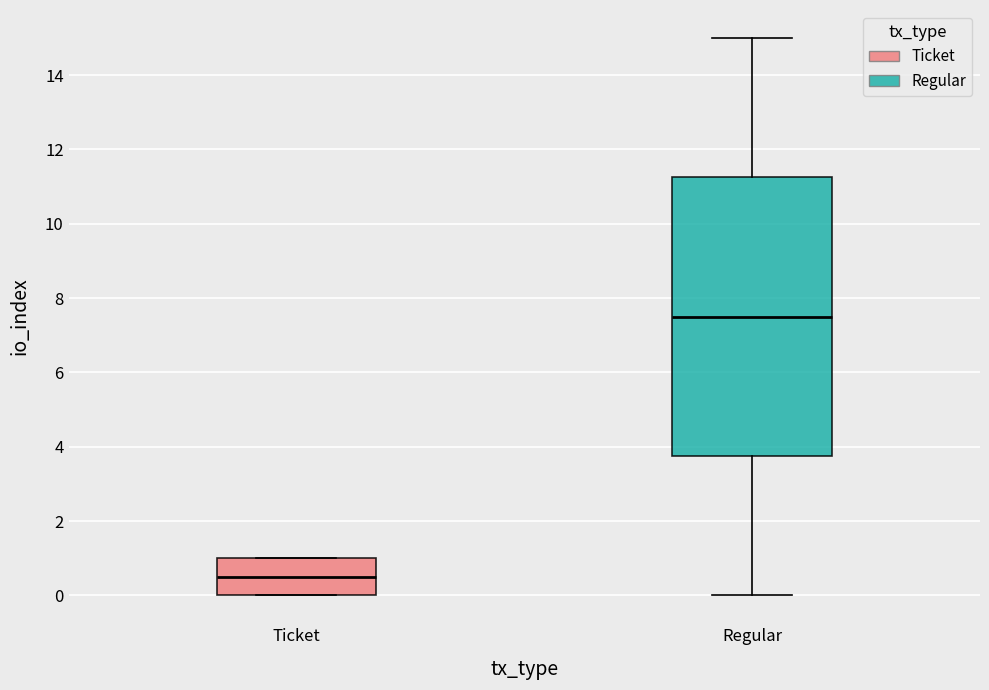

Which box has the lowest median line?

Ticket